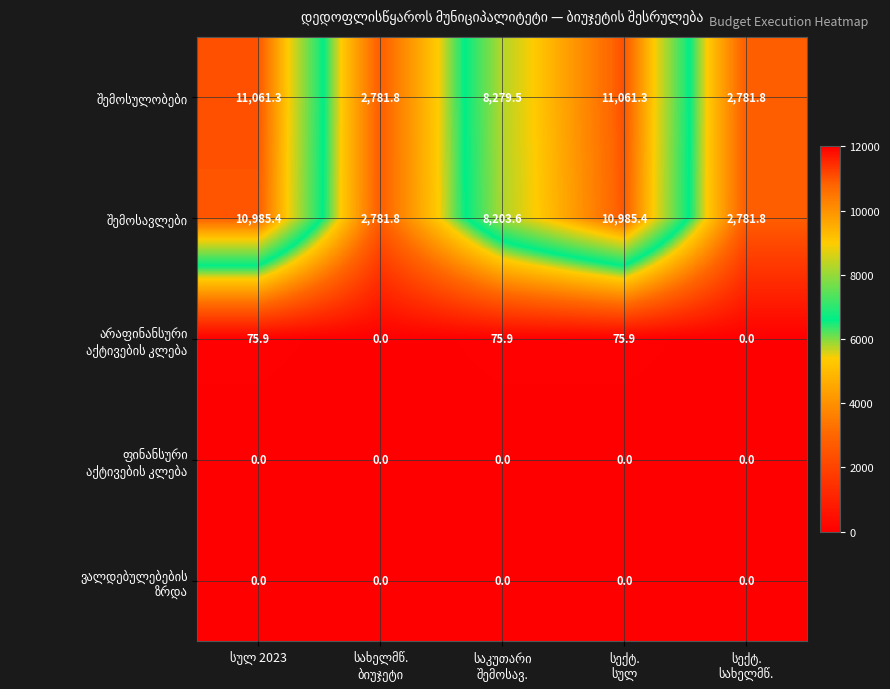

What is the maximum value shown in the chart?

11061.3